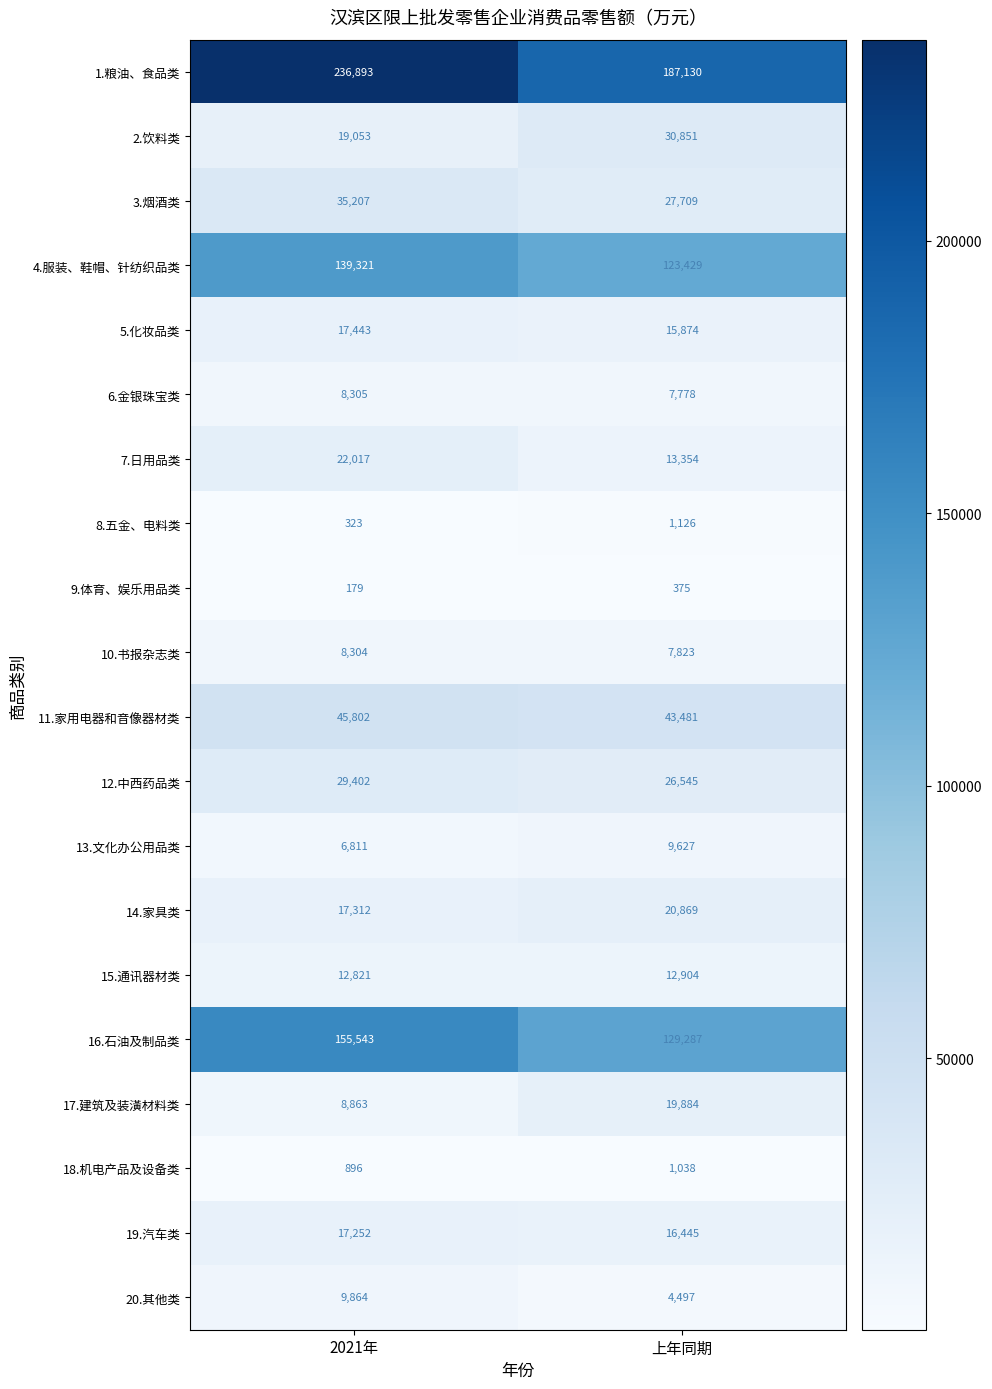

Rank the series by their maximum value, from lowest to highest.

9.体育、娱乐用品类, 18.机电产品及设备类, 8.五金、电料类, 10.书报杂志类, 6.金银珠宝类, 13.文化办公用品类, 20.其他类, 15.通讯器材类, 19.汽车类, 5.化妆品类, 17.建筑及装潢材料类, 14.家具类, 7.日用品类, 12.中西药品类, 2.饮料类, 3.烟酒类, 11.家用电器和音像器材类, 4.服装、鞋帽、针纺织品类, 16.石油及制品类, 1.粮油、食品类